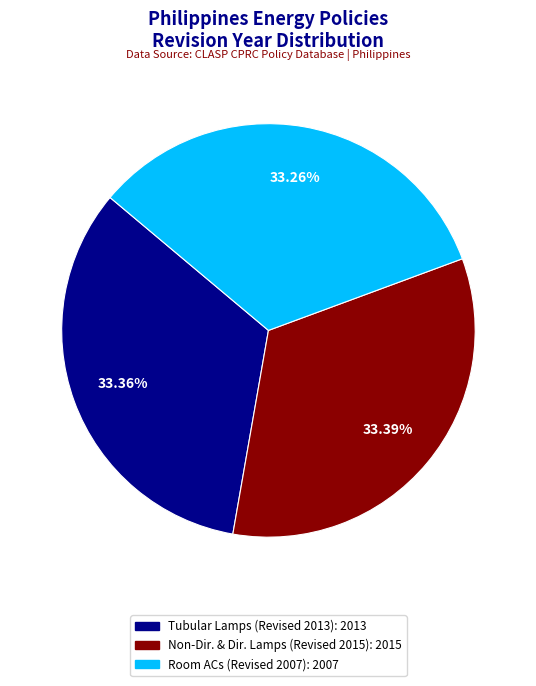

Is there any slice that represents more than half of the pie?

No